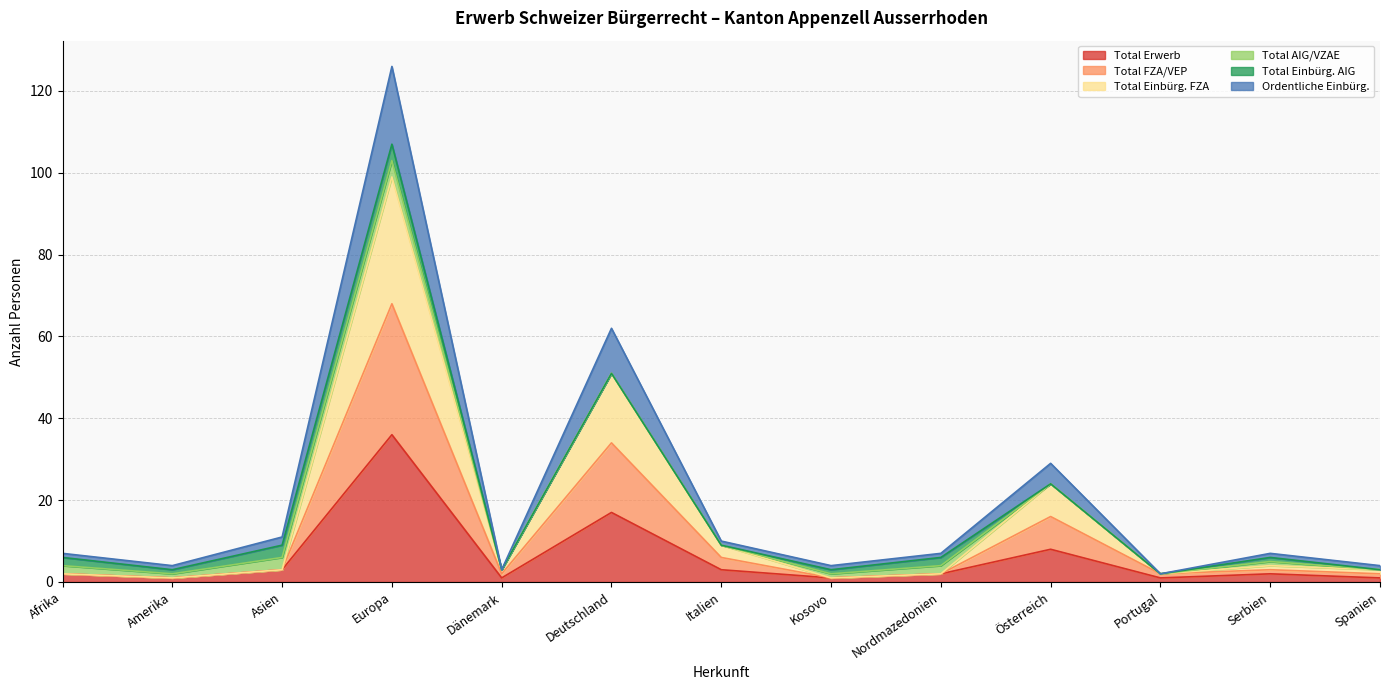

At which category does Ordentliche Einbürg. reach its first local peak?

Europa